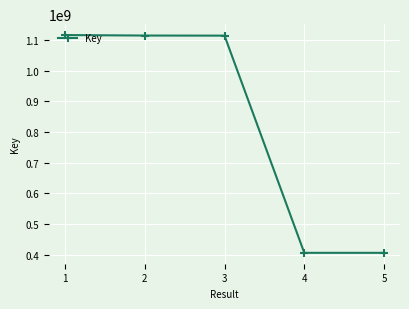

What is the change in value from 1 to 2?

-1591795